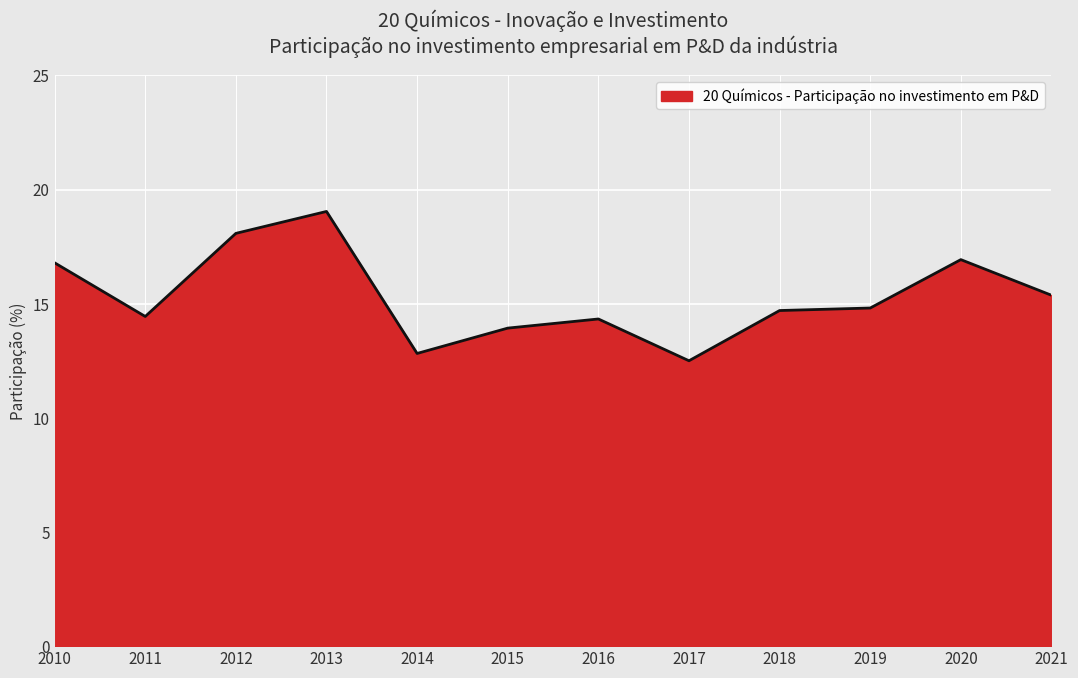

Reading right to left, transcribe all the data shown in this chart.

15.4	16.9	14.8	14.7	12.5	14.3	13.9	12.8	19.0	18.1	14.4	16.8